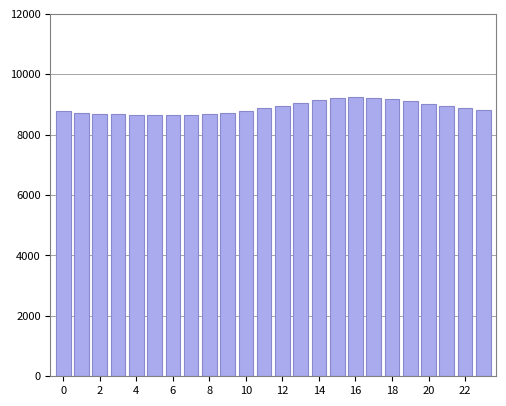

True or false: the data shows 8778 at 0.

True